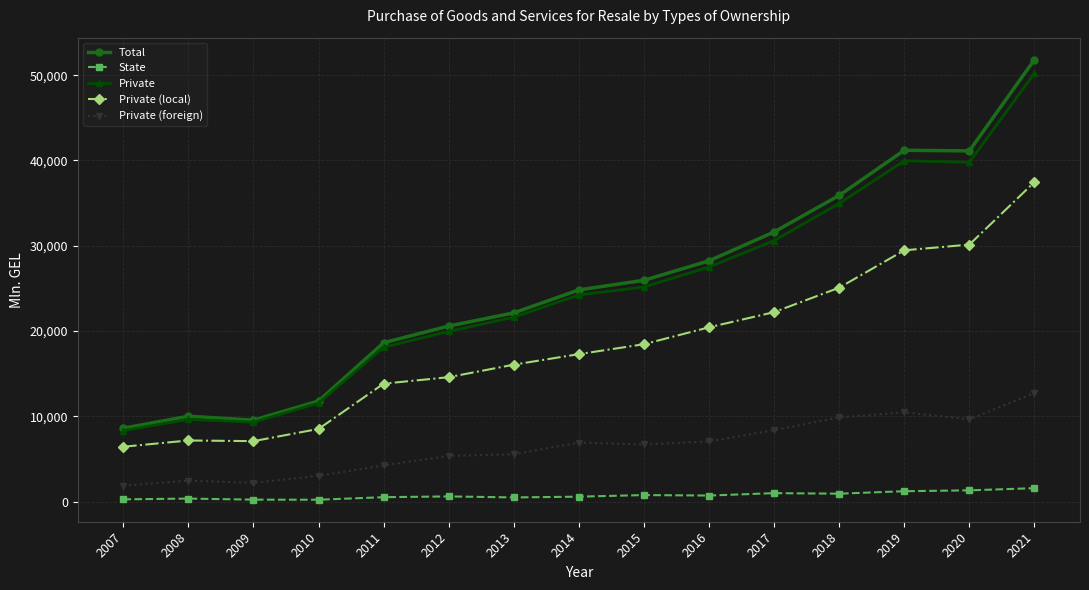

What is the maximum value for State?

1589.8